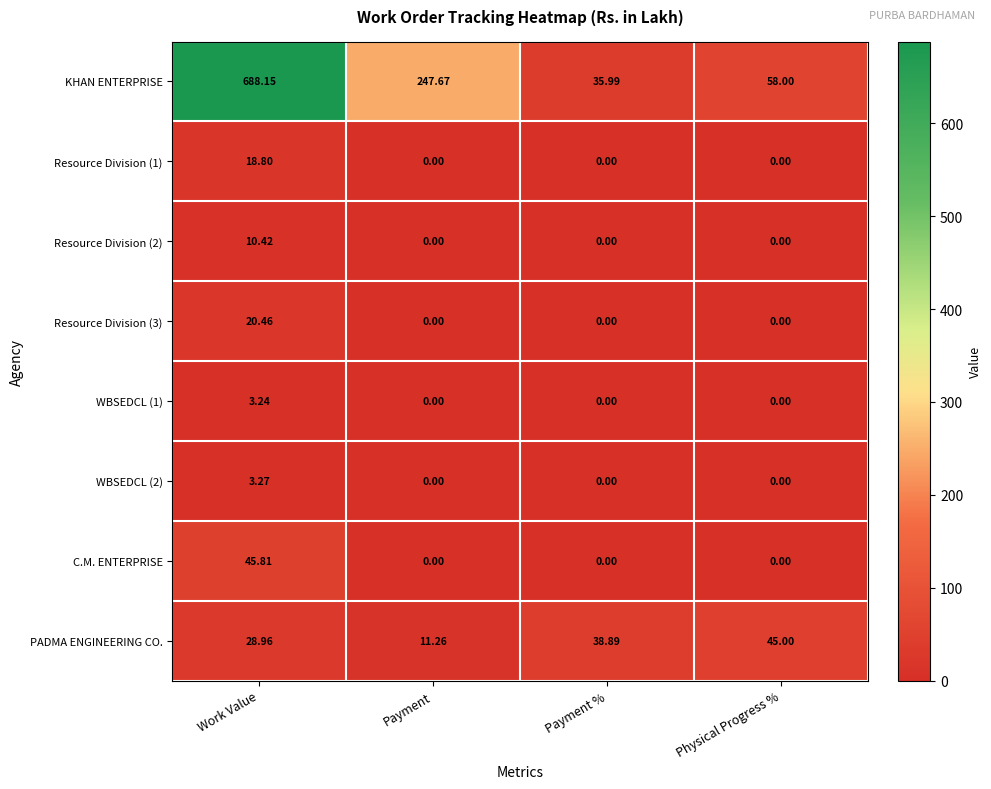

At which category is the sum across all series the highest?

Work Value